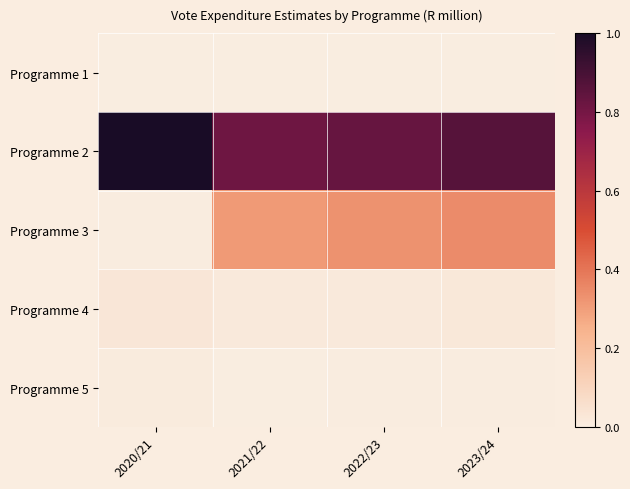

Reading left to right, extract all data points from this chart.

Programme 1: 2020/21=477.4	2021/22=488.4	2022/23=501.1	2023/24=501.6
Programme 2: 2020/21=26021.8	2021/22=21234.5	2022/23=21650.8	2023/24=22588.0
Programme 3: 2020/21=639.7	2021/22=8423.1	2022/23=8912.2	2023/24=9300.1
Programme 4: 2020/21=1180.1	2021/22=936.5	2022/23=962.3	2023/24=997.2
Programme 5: 2020/21=731.6	2021/22=575.4	2022/23=593.0	2023/24=595.7